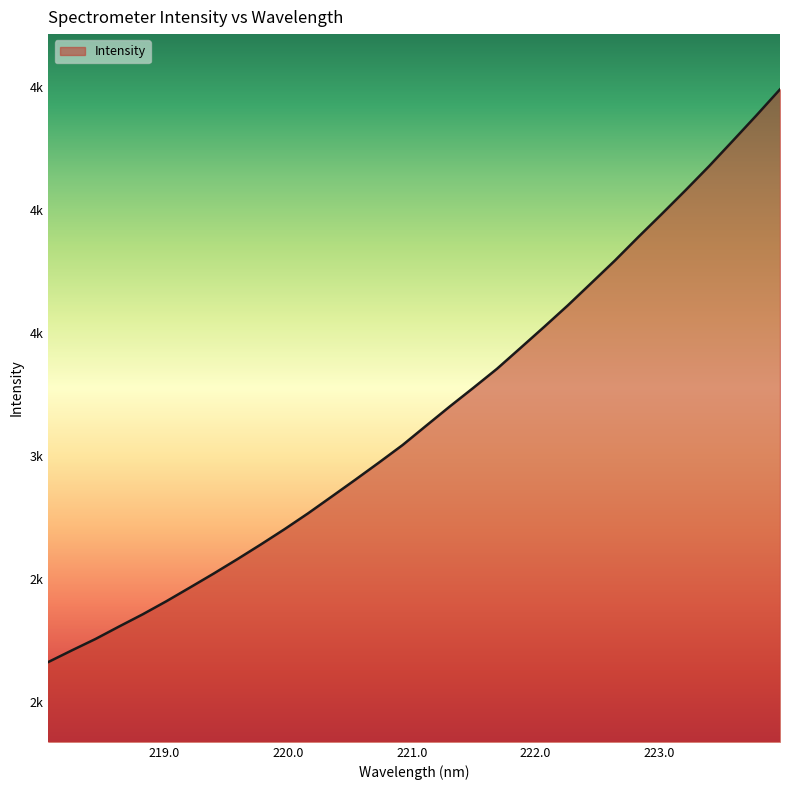

What is the smallest value displayed?

2161.8